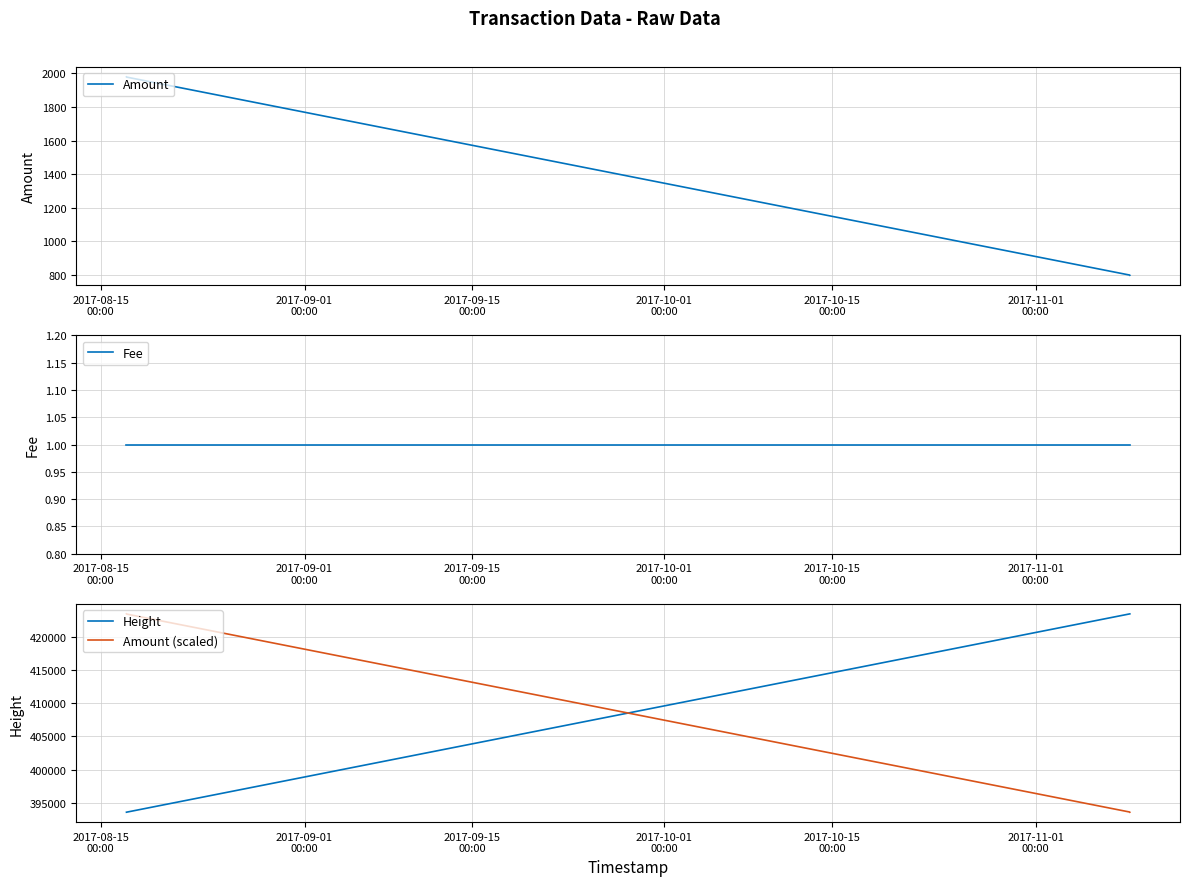

What is the maximum value for Height?

423491.0